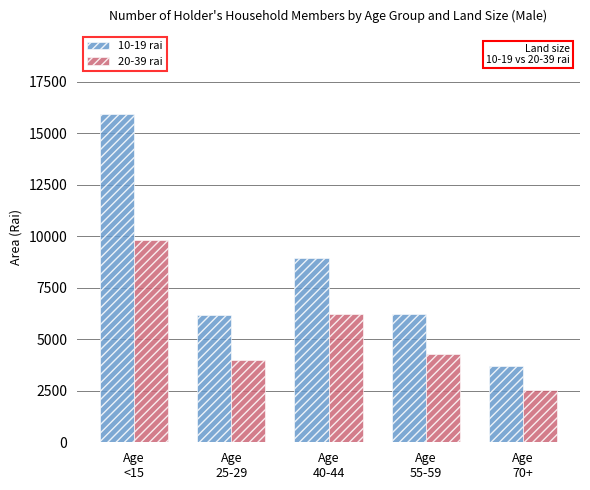

What is the average value of the 10-19 rai series?

8207.5